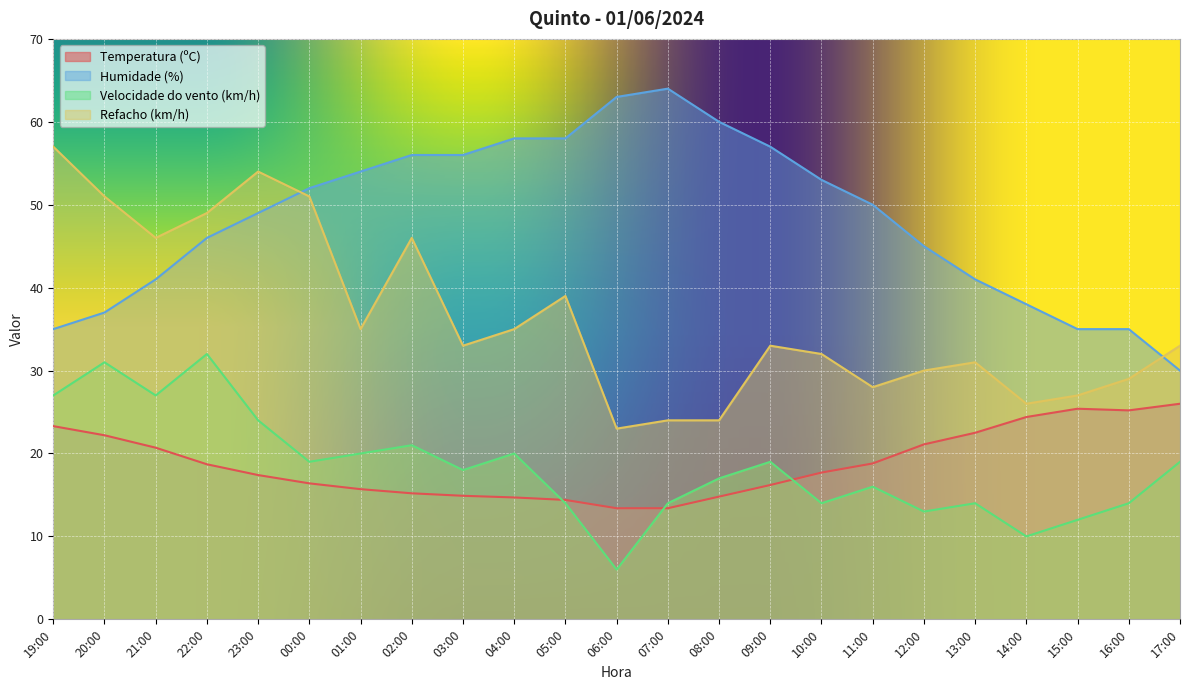

What is the average value of the Velocidade do vento (km/h) series?

18.3